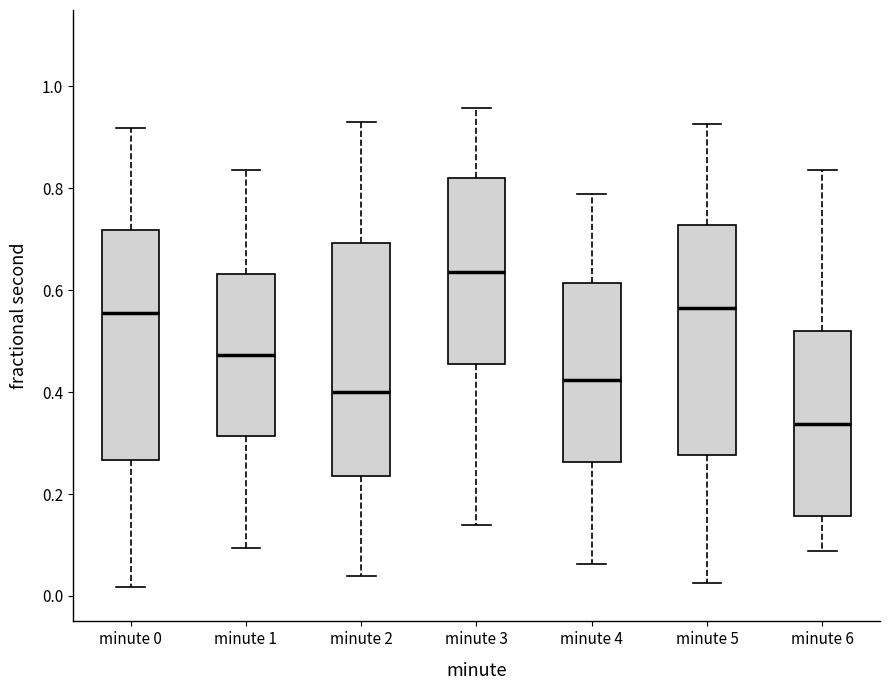

Which box's median line is the lowest?

minute 6